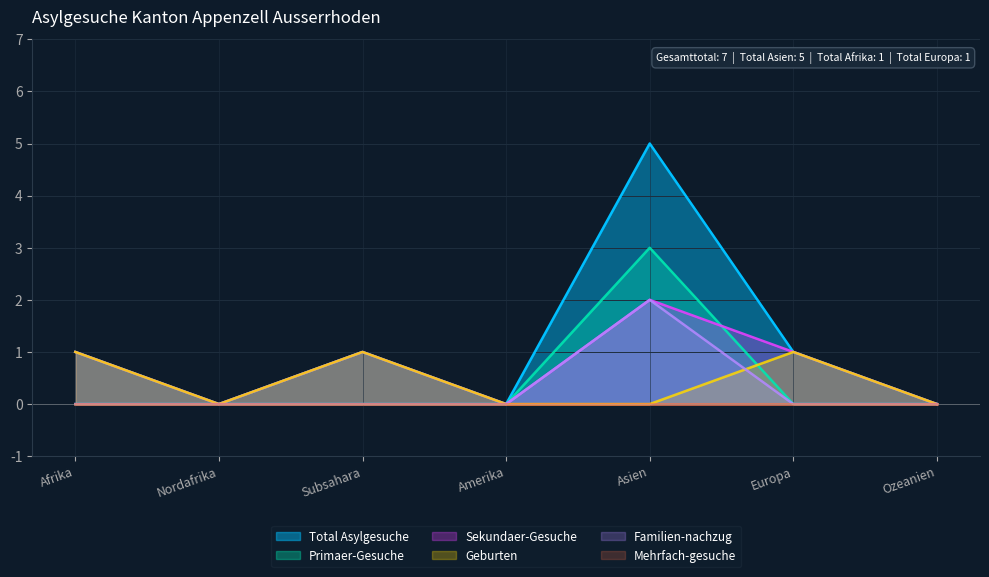

The value of Primaer-Gesuche at Europa is 2. True or false?

False